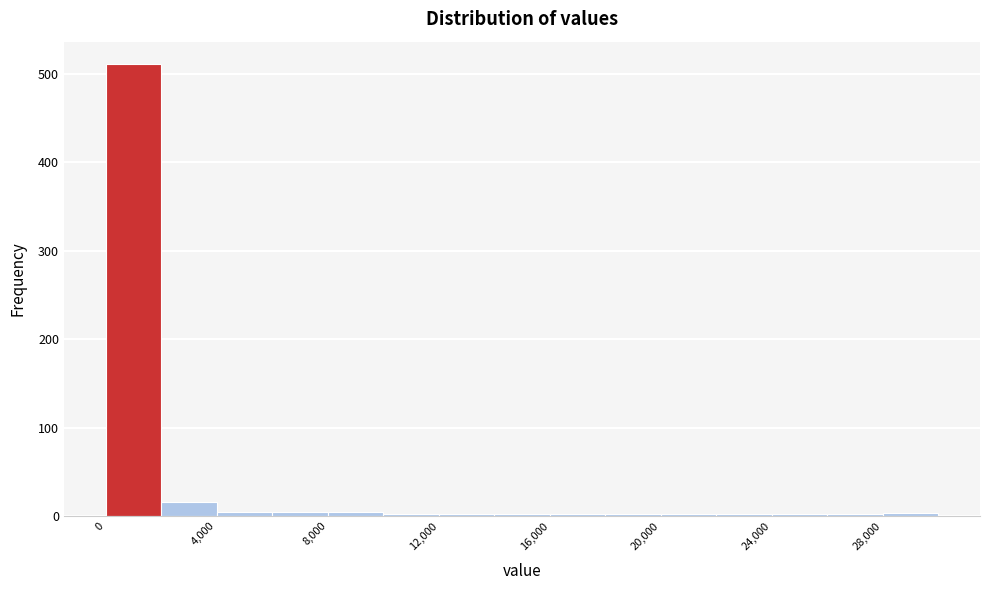

Reading left to right, transcribe this chart: for each bar, give the range it covers on the x-axis and its height. The values are not printed on the chart, so give them approximately, as read against the axis.

0 to 2000: 510
2000 to 4000: 20
4000 to 6000: under 10
6000 to 8000: under 10
8000 to 10000: under 10
10000 to 12000: under 10
12000 to 14000: under 10
14000 to 16000: under 10
16000 to 18000: under 10
18000 to 20000: under 10
20000 to 22000: under 10
22000 to 24000: under 10
24000 to 26000: under 10
26000 to 28000: under 10
28000 to 30000: under 10